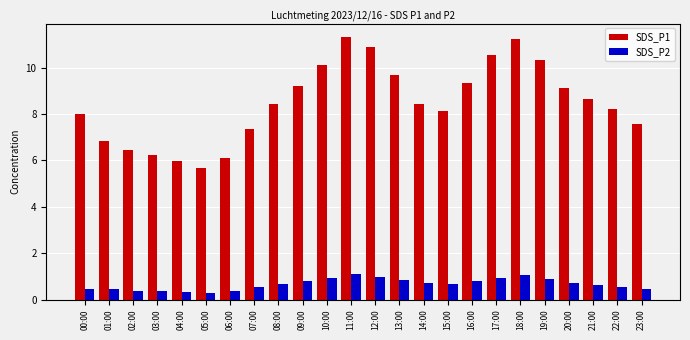

Which series has the largest total across all categories?

SDS_P1